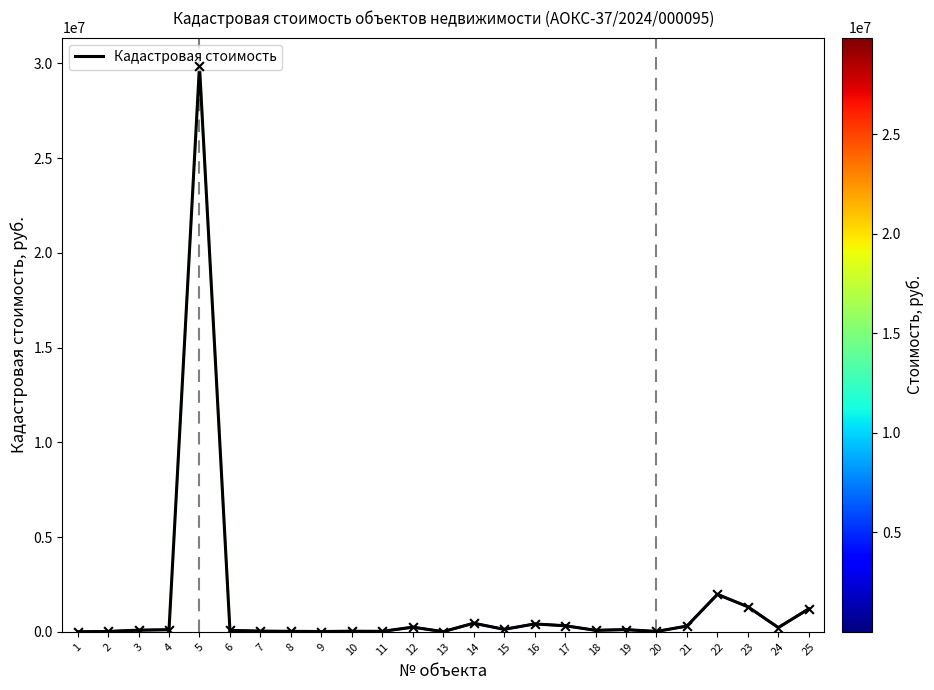

Which has a higher value, 13 or 24?

24